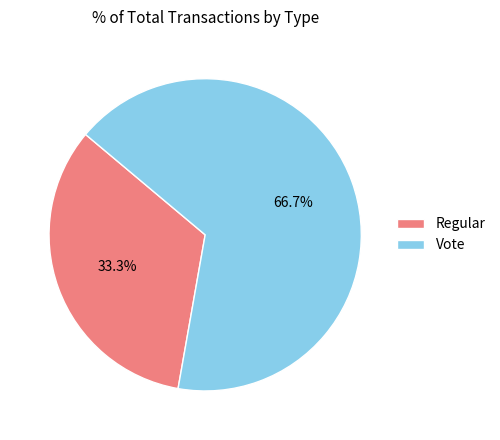

What percentage is NOT represented by Vote?

33.3%